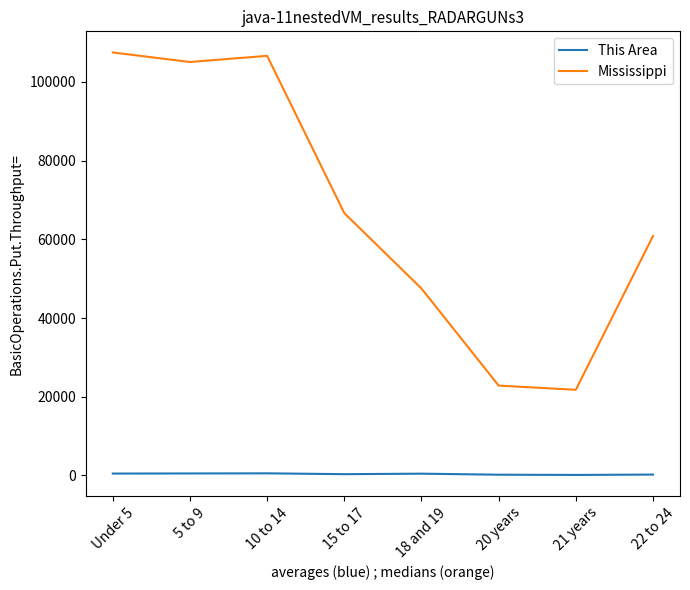

Does the chart display data point markers on the line(s)?

No